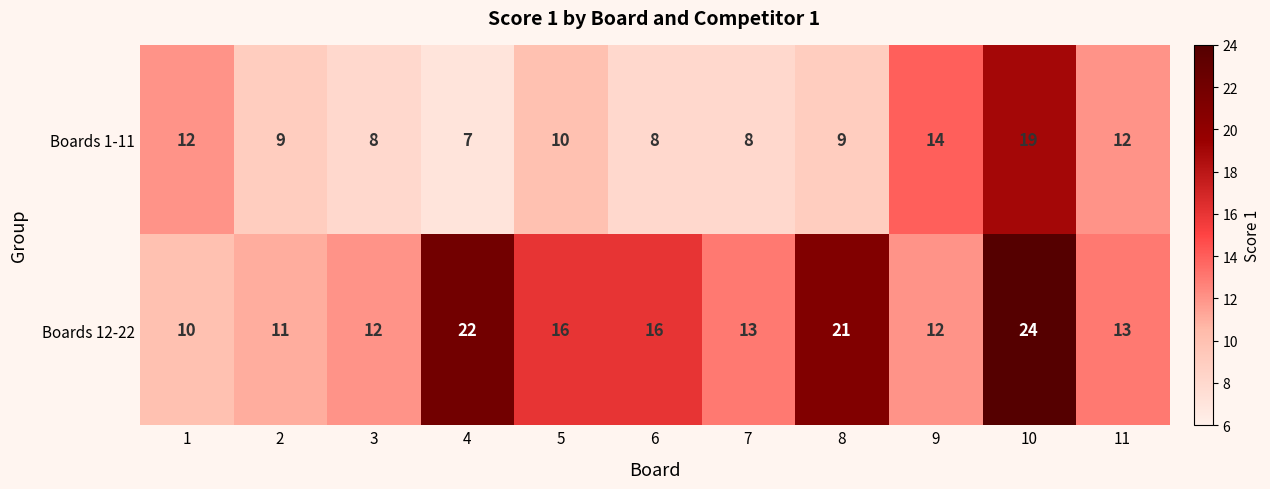

What is the approximate value of Boards 12-22 at 4, to the nearest 10?

20